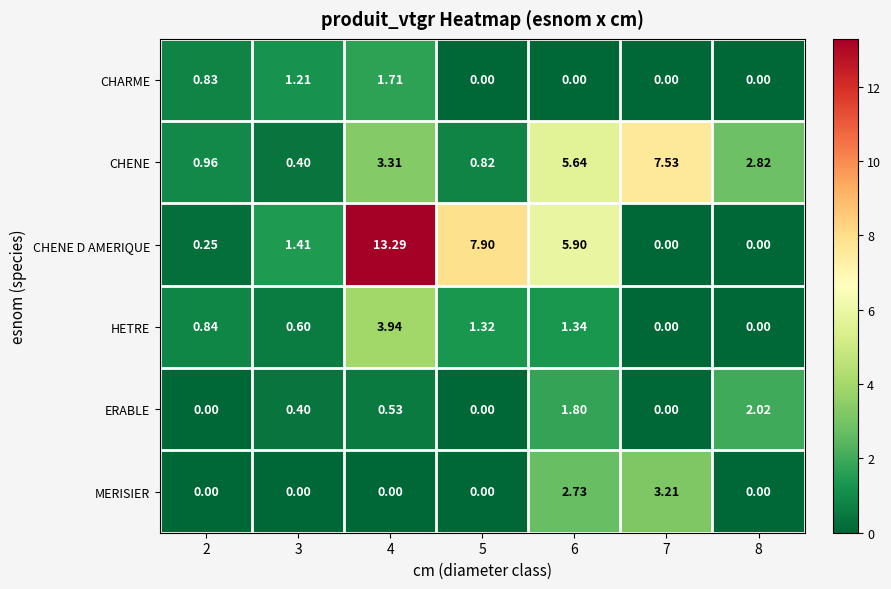

Is the value of CHARME at 3 greater than the value of ERABLE at 5?

Yes